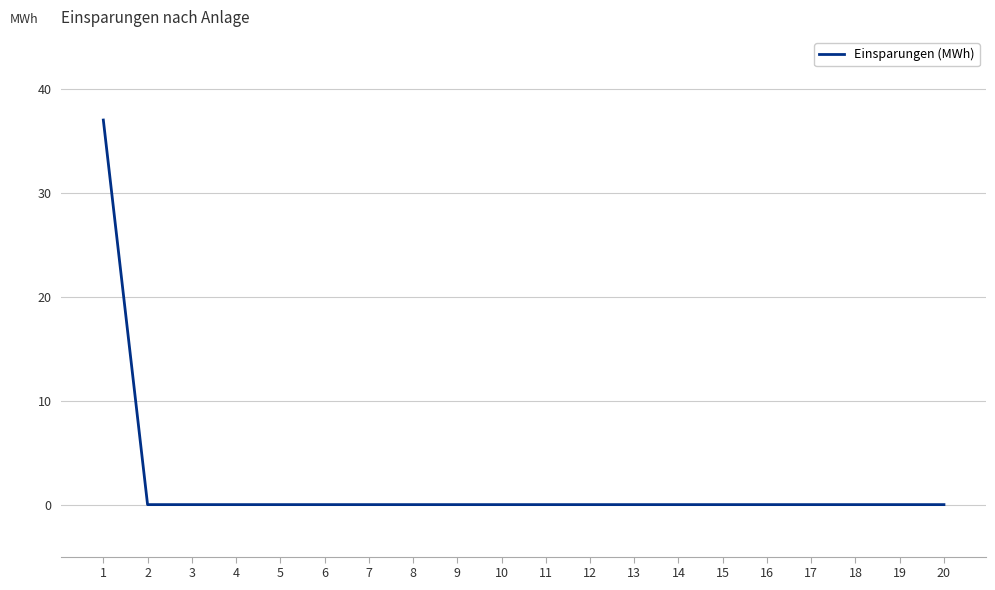

What is the greatest value displayed?

37